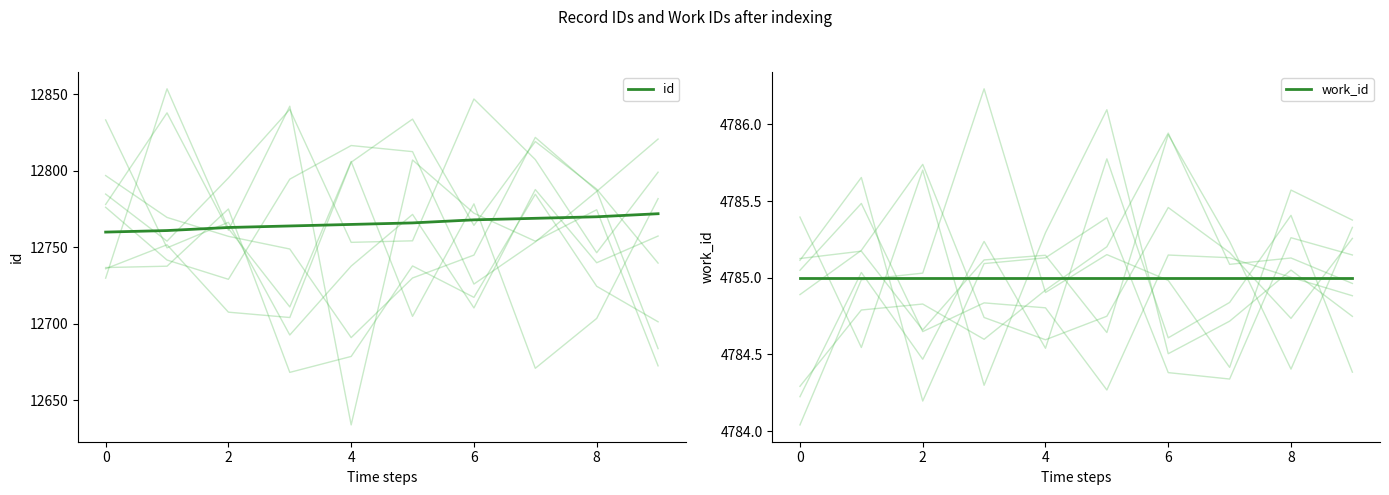

At which category is the sum across all series the highest?

9